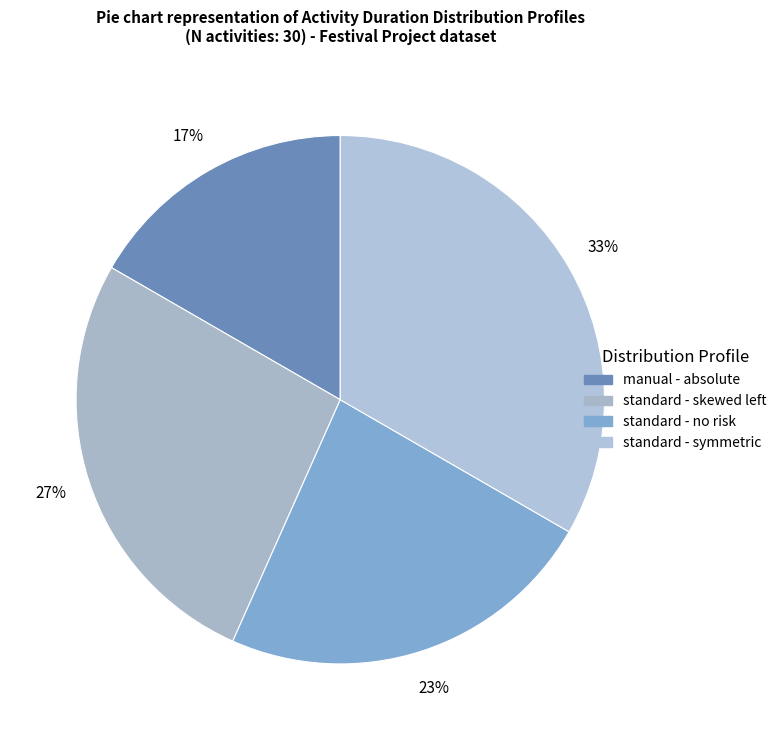

Between standard - symmetric and manual - absolute, which is larger?

standard - symmetric